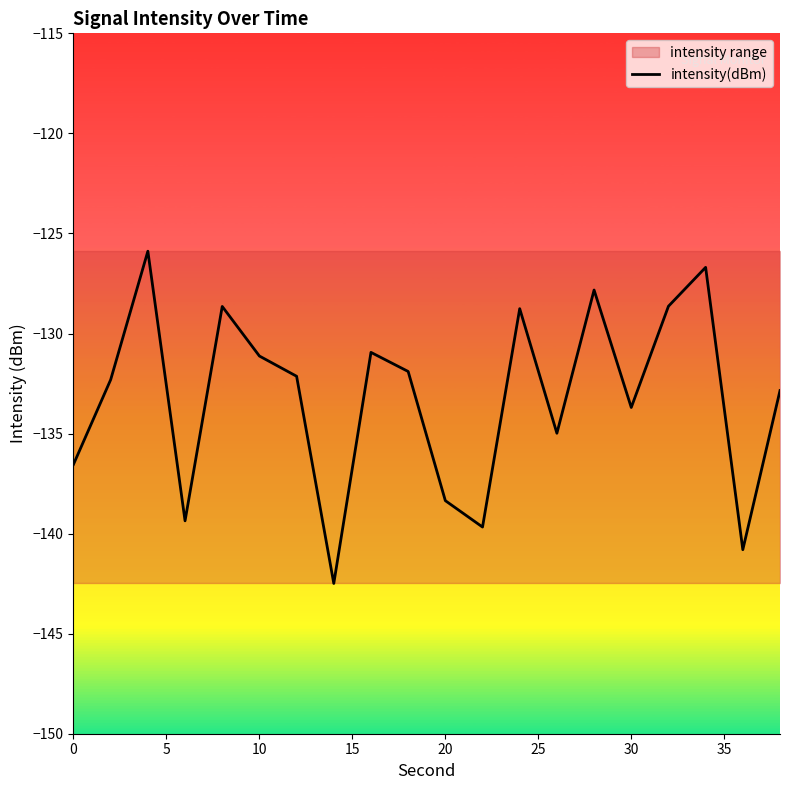

How many points are lower than both their immediate neighbors (excluding endpoints)?

6